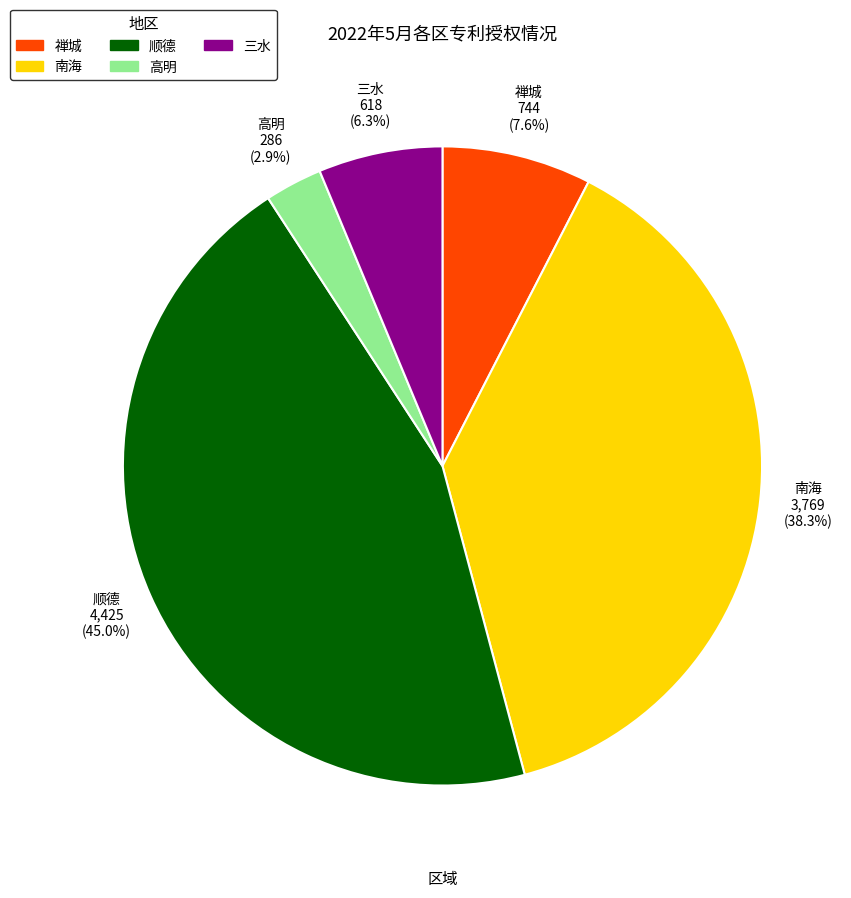

Which category has the biggest portion of the pie?

顺德